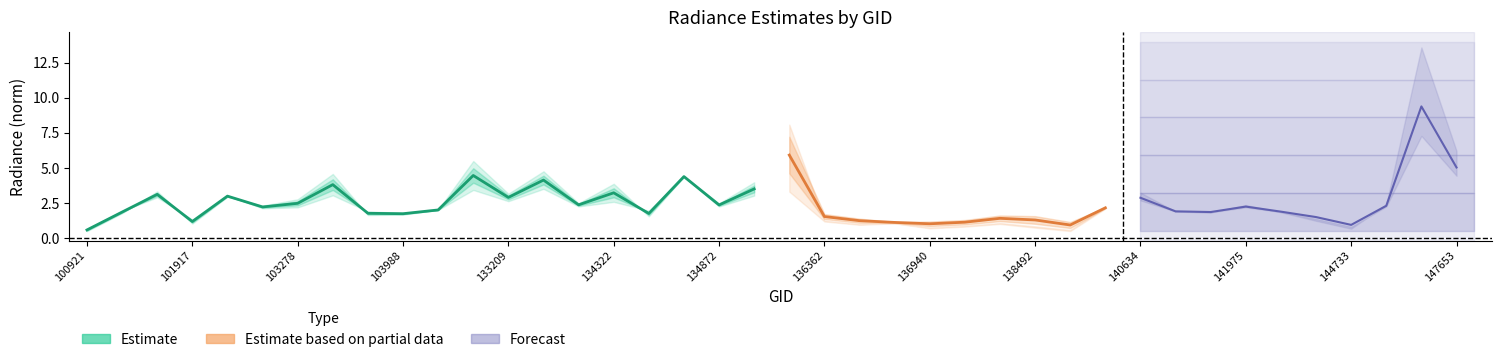

Which category has the highest value in the rade9_mult_nadir_norm series?

132847